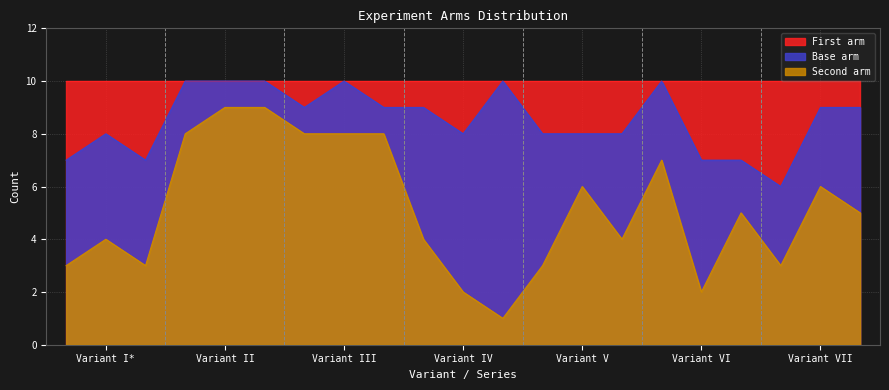

List the series in order of their overall mean, highest first.

First arm, Base arm, Second arm